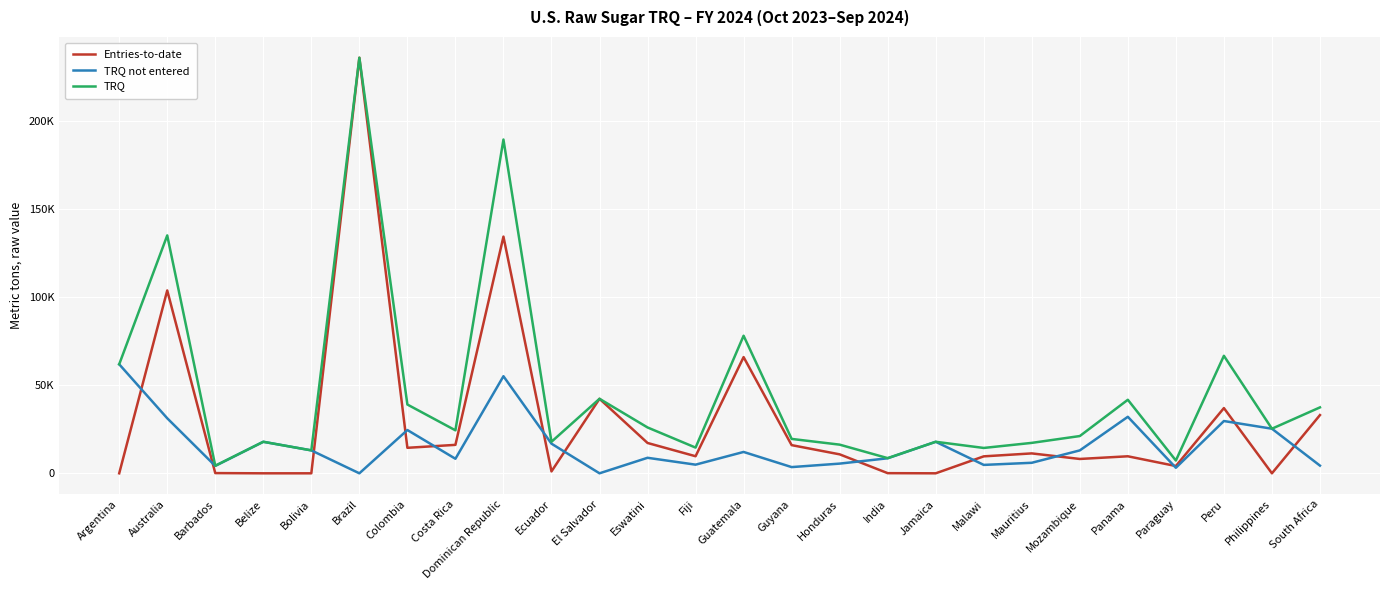

What position from the left is Dominican Republic?

9